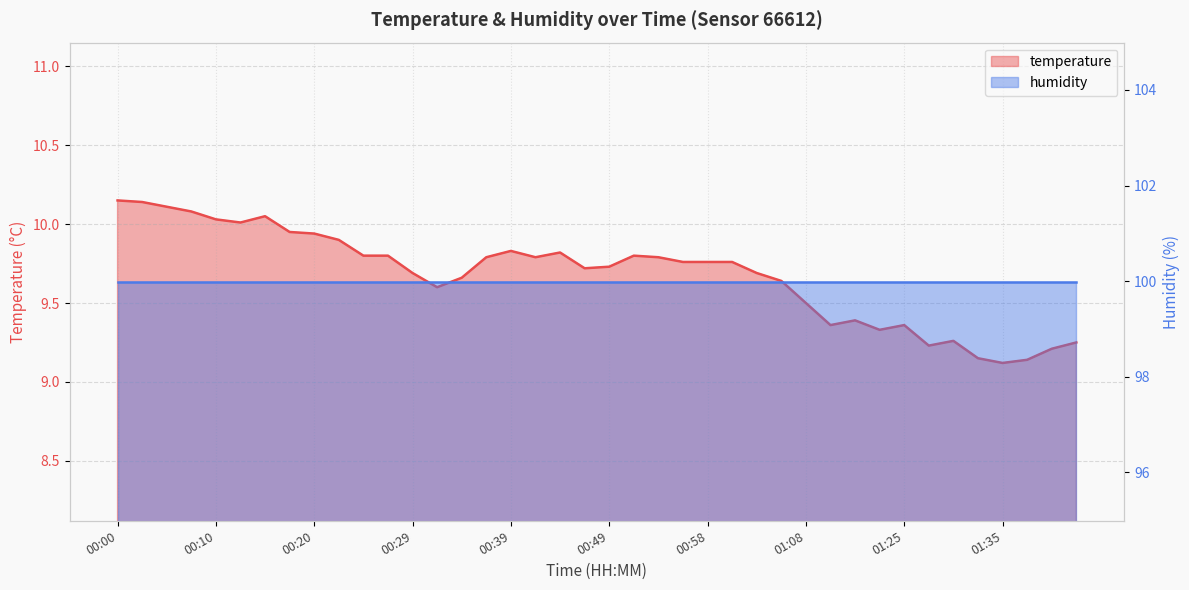

What is the difference between the maximum and minimum values?

1.0